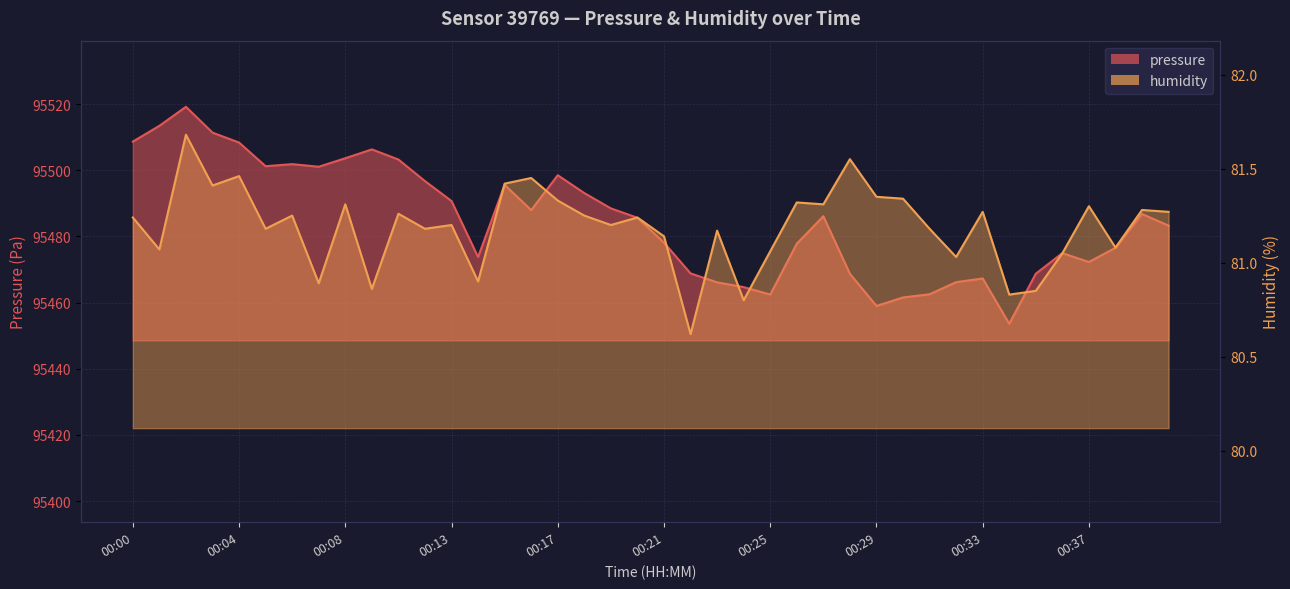

What is the difference between the highest and lowest values at 00:00?

95427.4